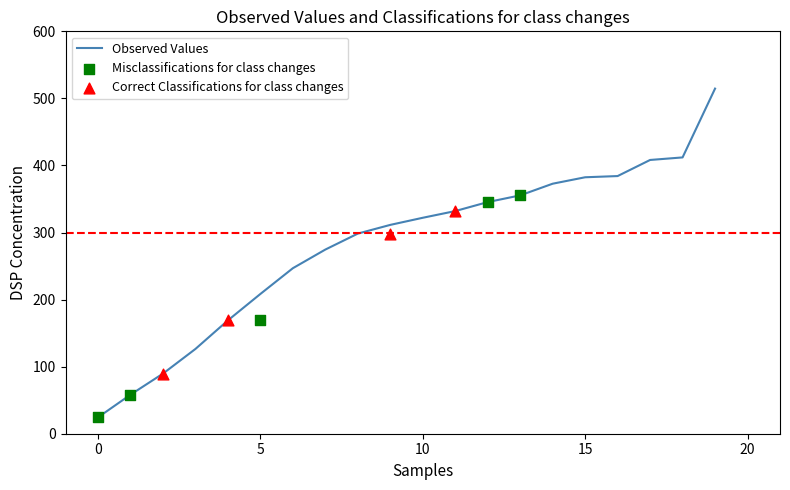

What is the highest value of the Observed Values series?

514.6